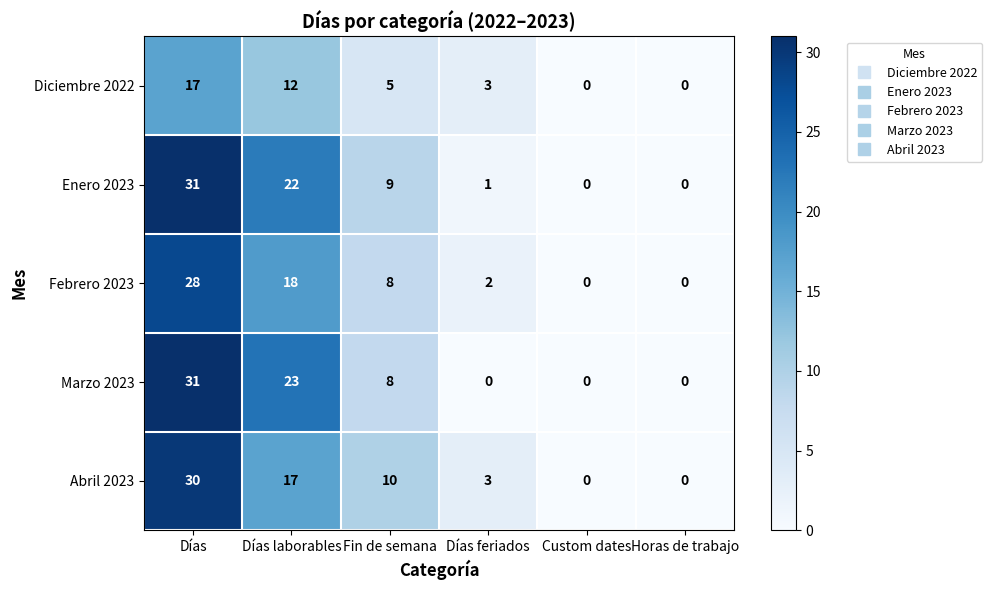

How many values in the Diciembre 2022 series are below 5?

3